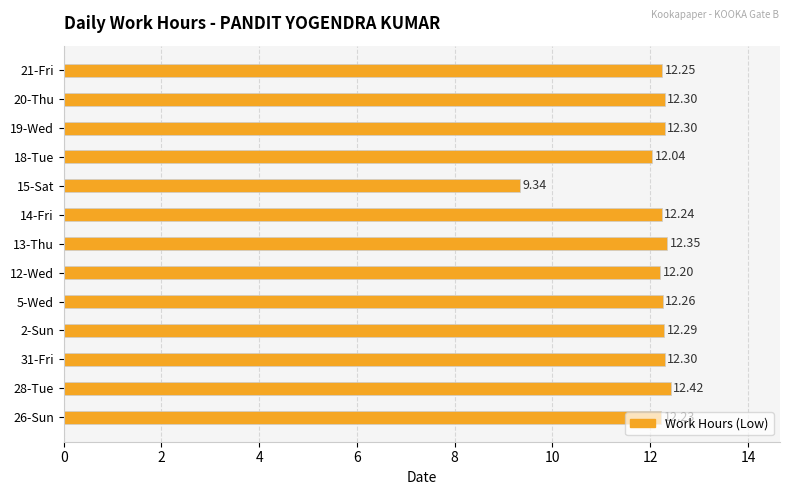

What is the average value?

12.0